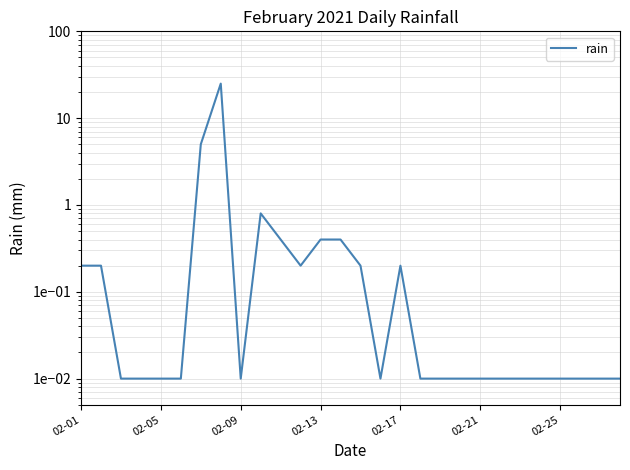

True or false: there are more than 1 points higher than both neighbors.

True